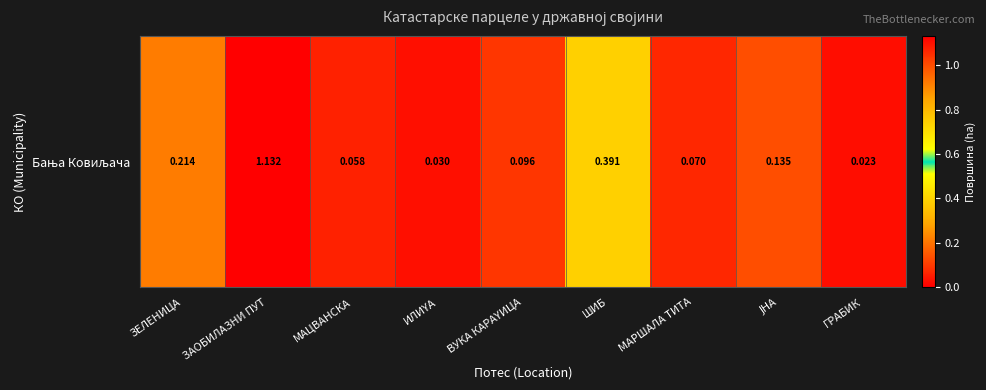

Rank the categories by value from lowest to highest.

ГРАБИК, ИЛИYА, МАЦВАНСКА, МАРШАЛА ТИТА, ВУКА КАРАYИЦА, ЈНА, ЗЕЛЕНИЦА, ШИБ, ЗАОБИЛАЗНИ ПУТ